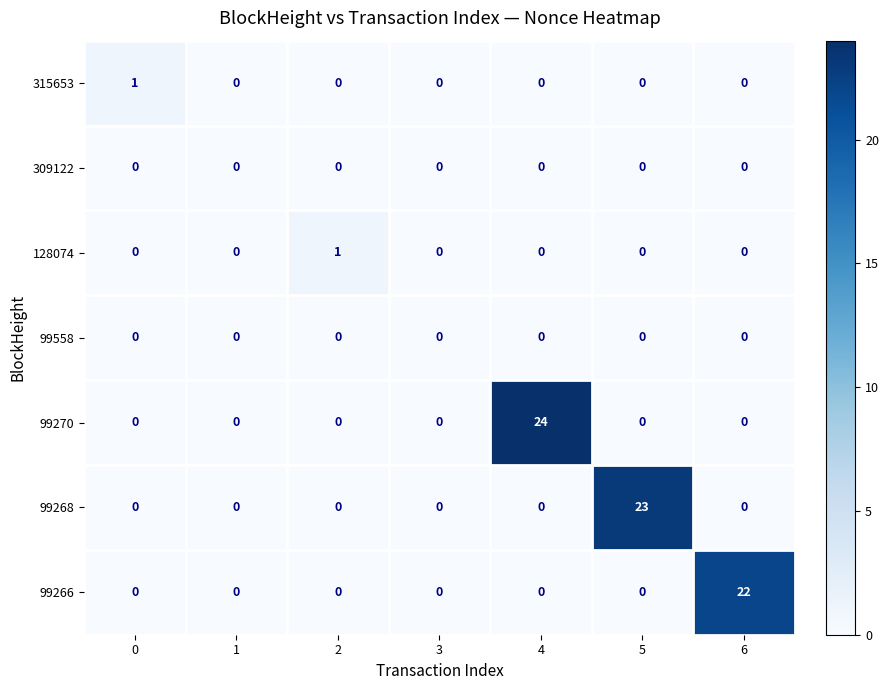

How many series are shown in this chart?

7